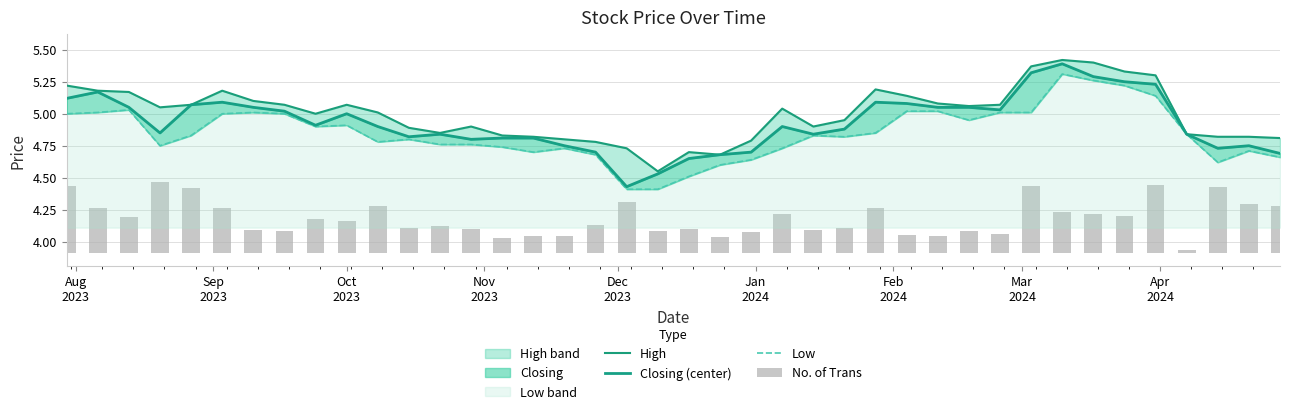

Count the number of data series in this chart.

3